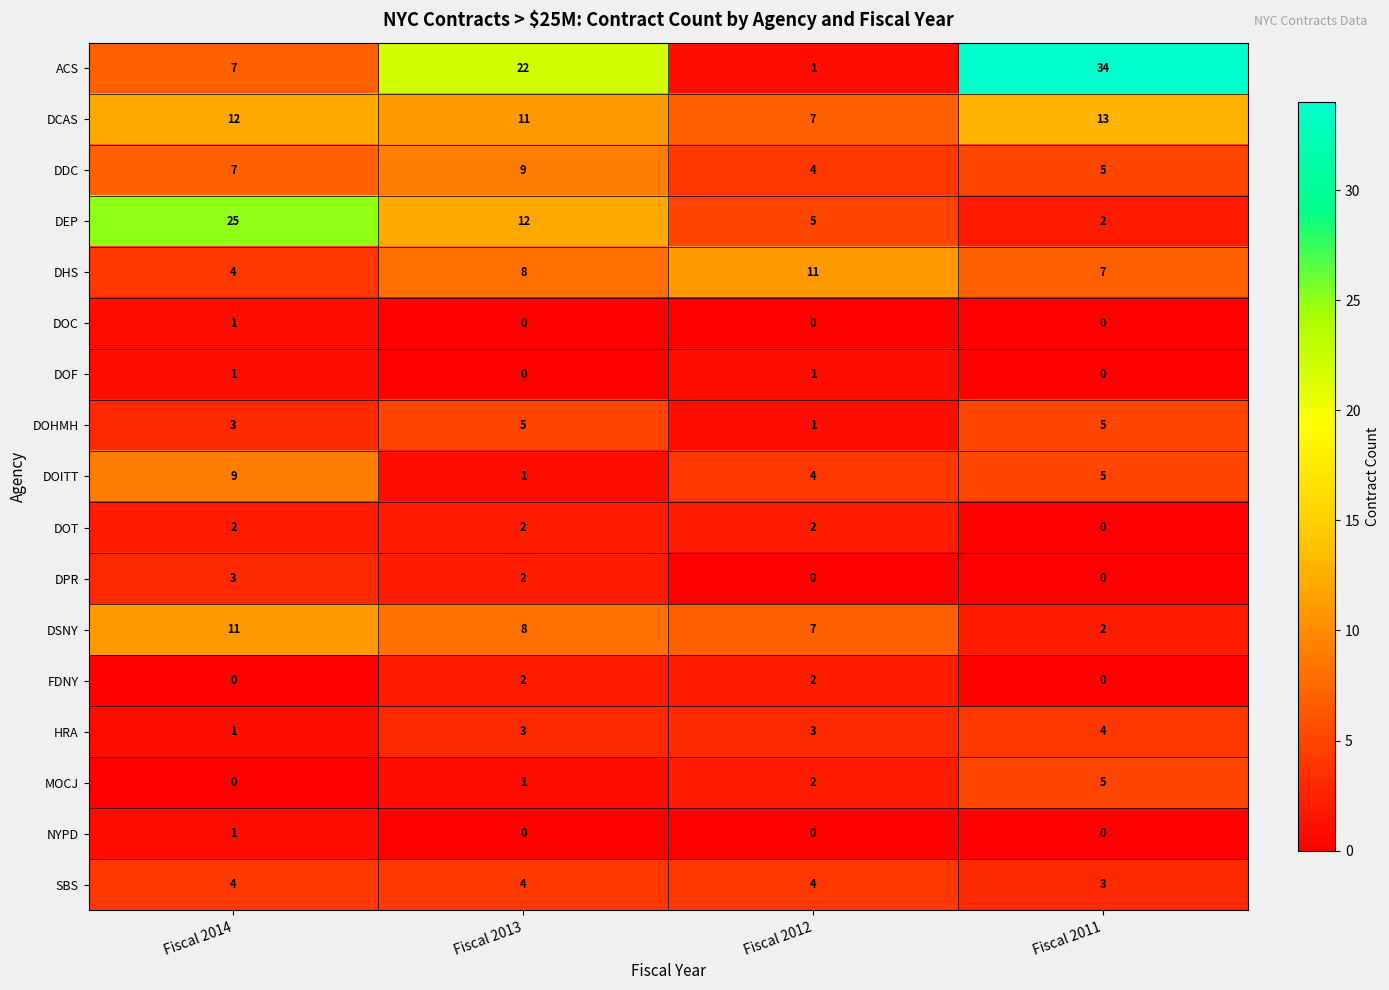

Which series has the widest spread of values?

ACS